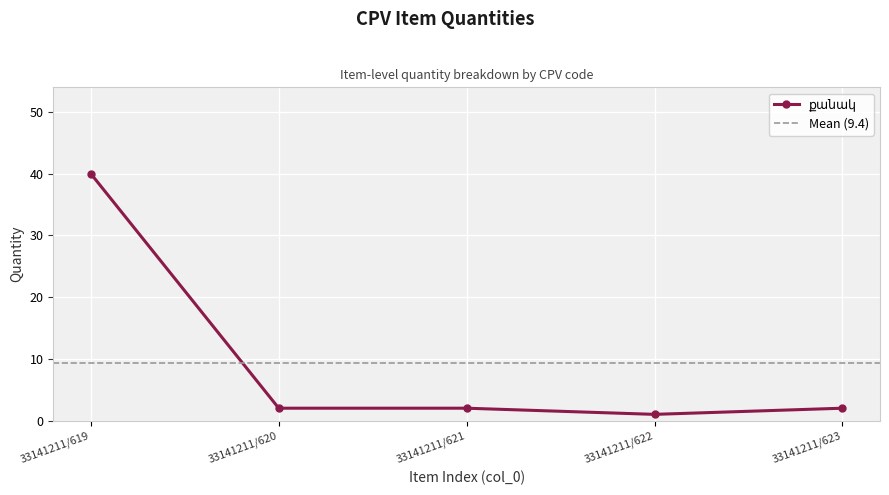

How many data points are above 2?

1